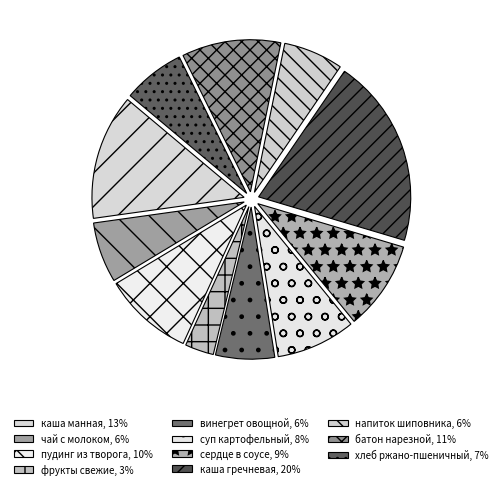

To the nearest percent, what is the difference between the largest and smallest slice percentages?

17%